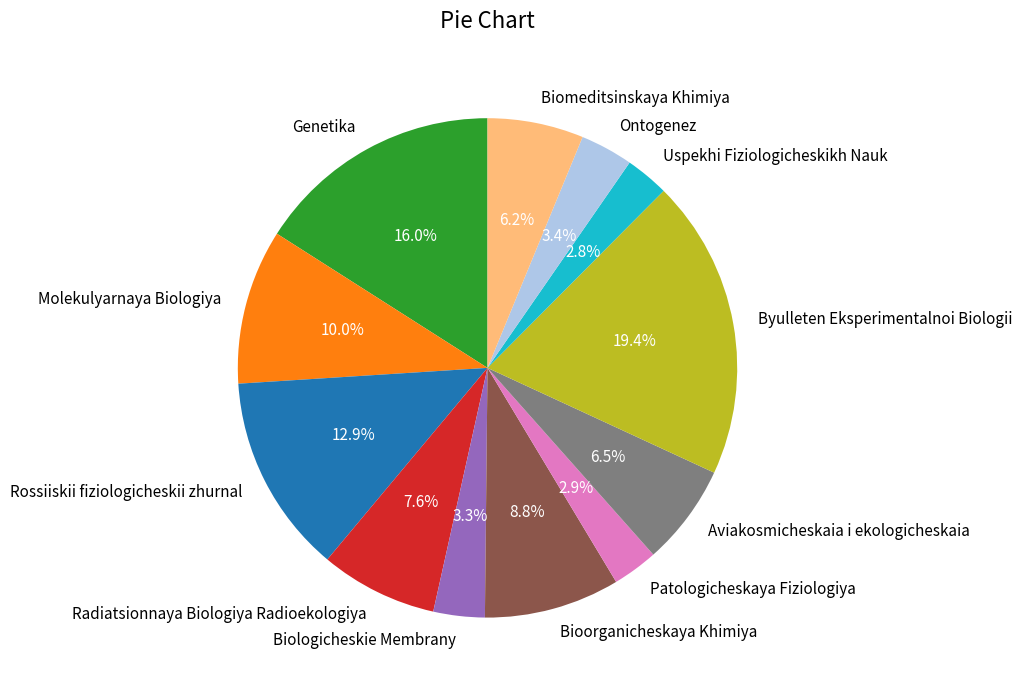

What is the ratio of the value at Aviakosmicheskaia i ekologicheskaia to the value at Ontogenez?

1.9